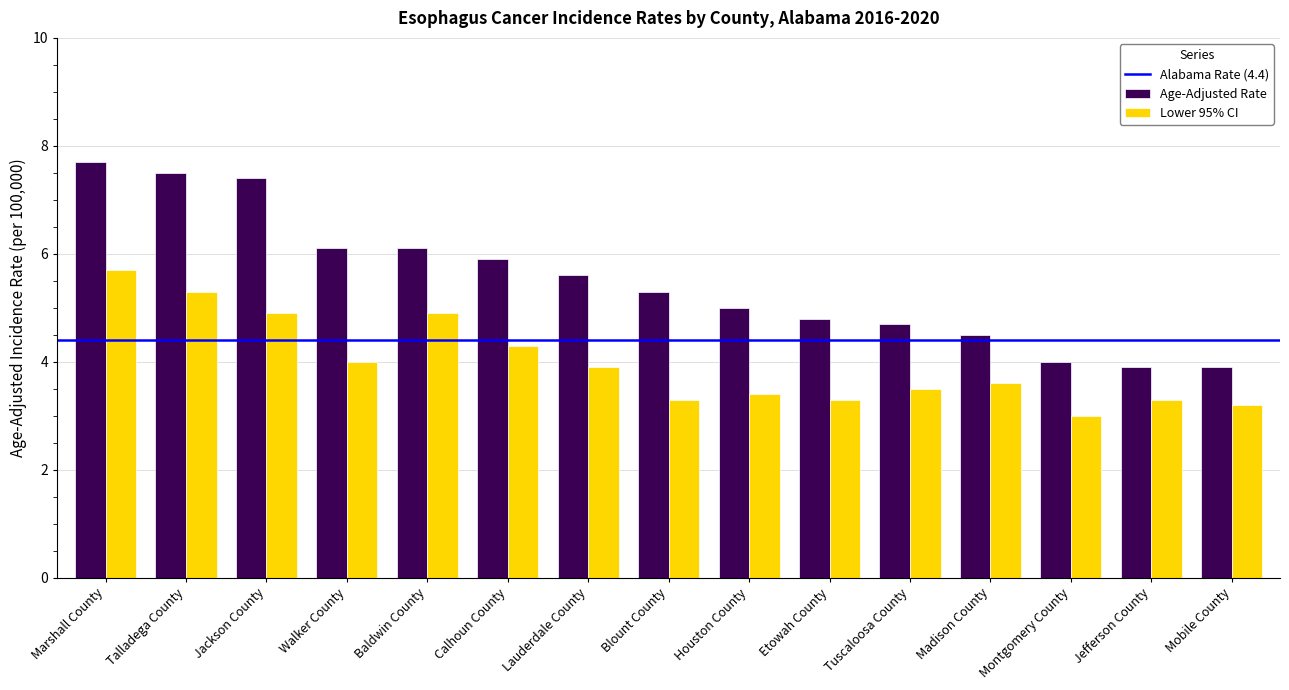

What is the sum of all Lower 95% CI values?

59.6